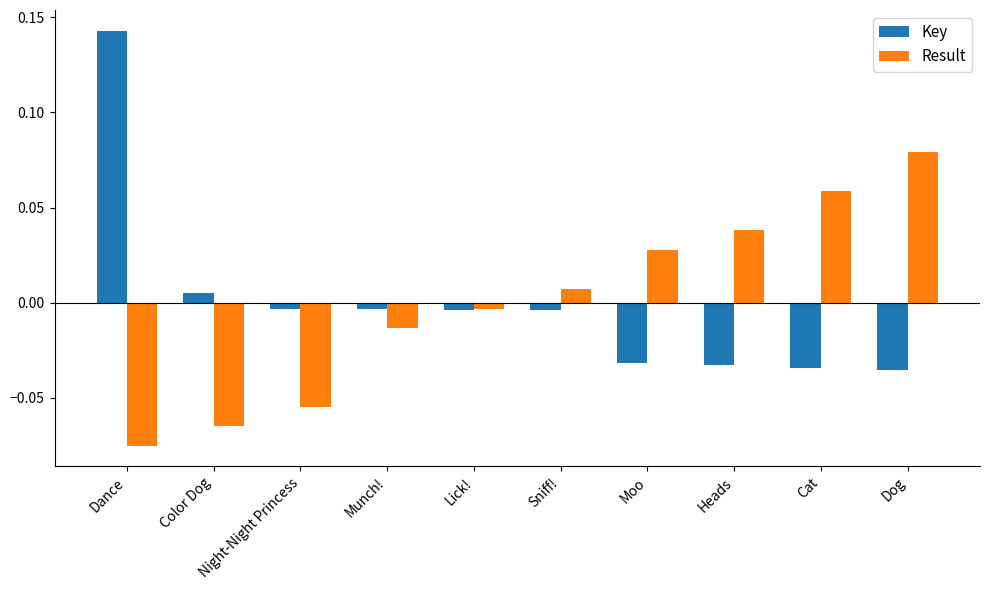

Which category has the highest value across all series?

Dance